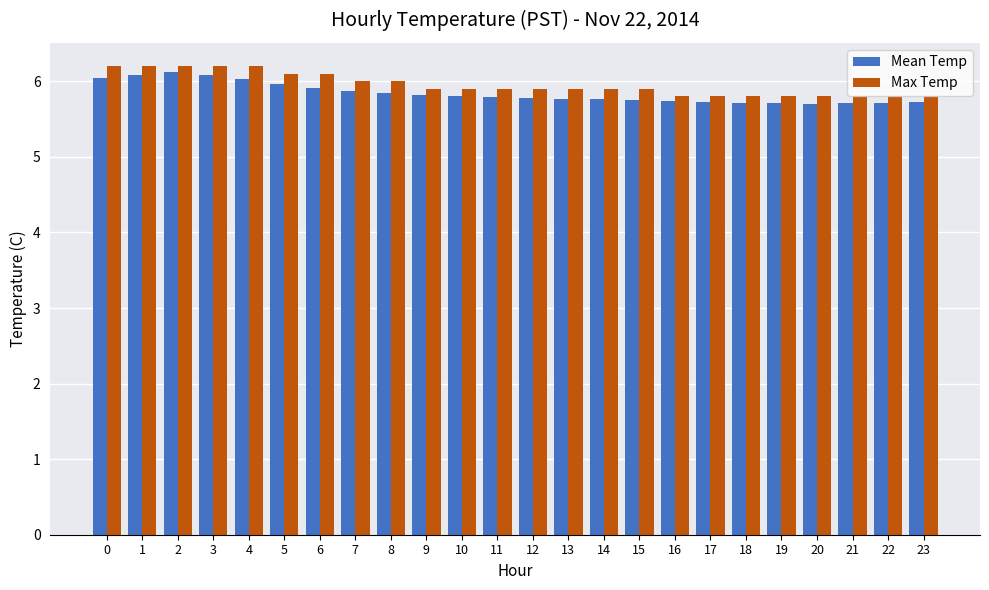

What is the lowest value of the Mean Temp series?

5.7